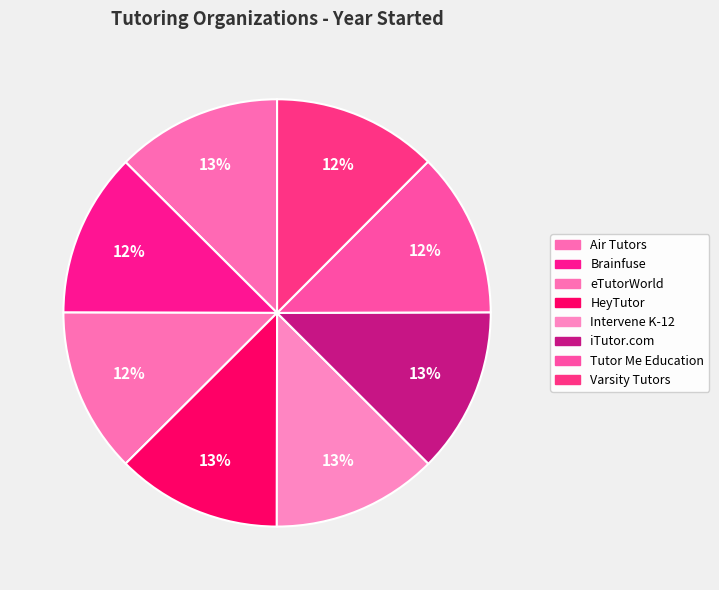

What is the ratio of the value at Brainfuse to the value at iTutor.com?

1.0